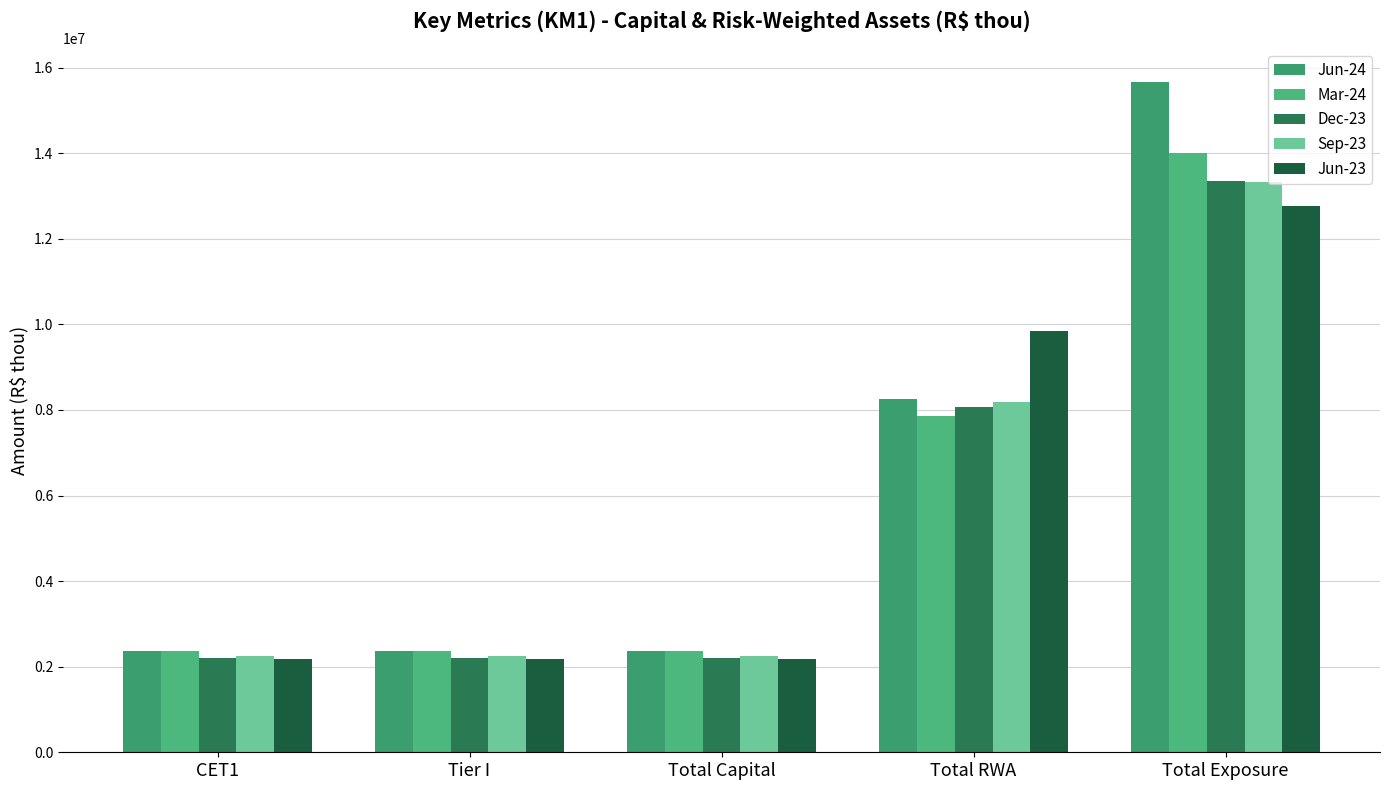

True or false: Sep-23 has a value of 524176.0 at CET1.

False